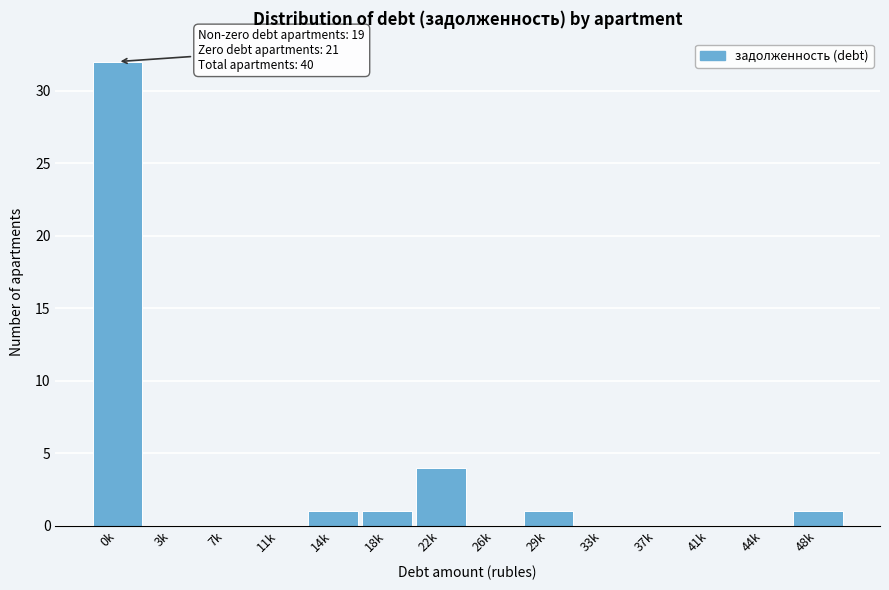

Reading left to right, transcribe all the data shown in this chart.

0k=32	3k=0	7k=0	11k=0	14k=1	18k=1	22k=4	26k=0	29k=1	33k=0	37k=0	41k=0	44k=0	48k=1